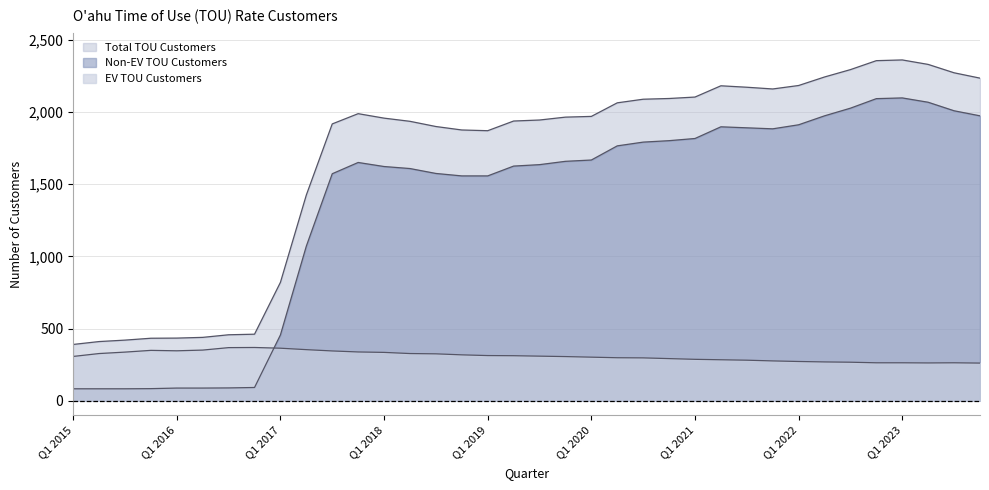

What is the value of the EV TOU Customers point at the 21st from the left?

302